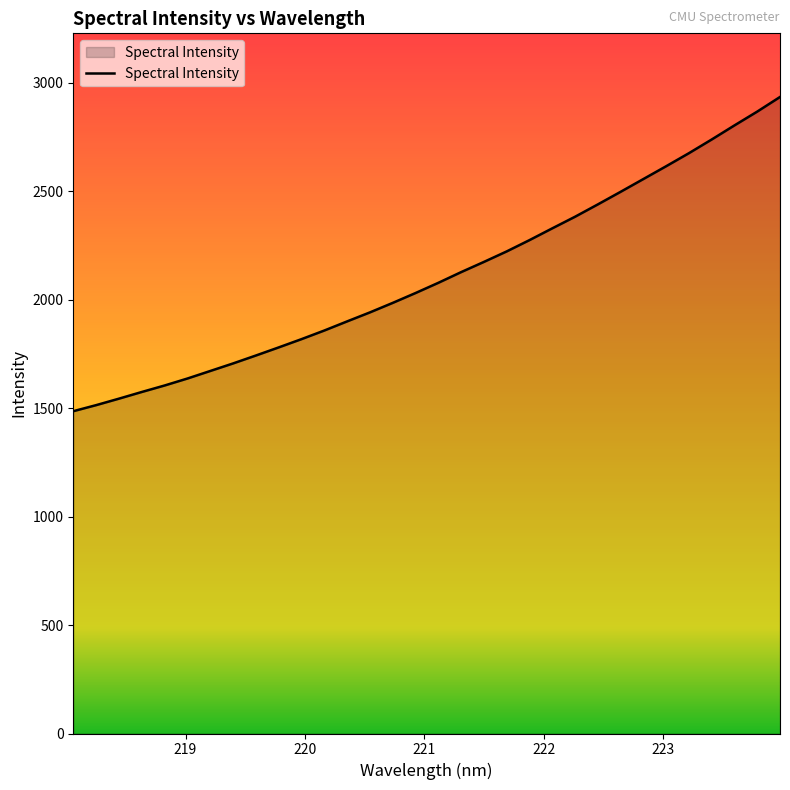

What is the minimum value shown in the chart?

1486.3